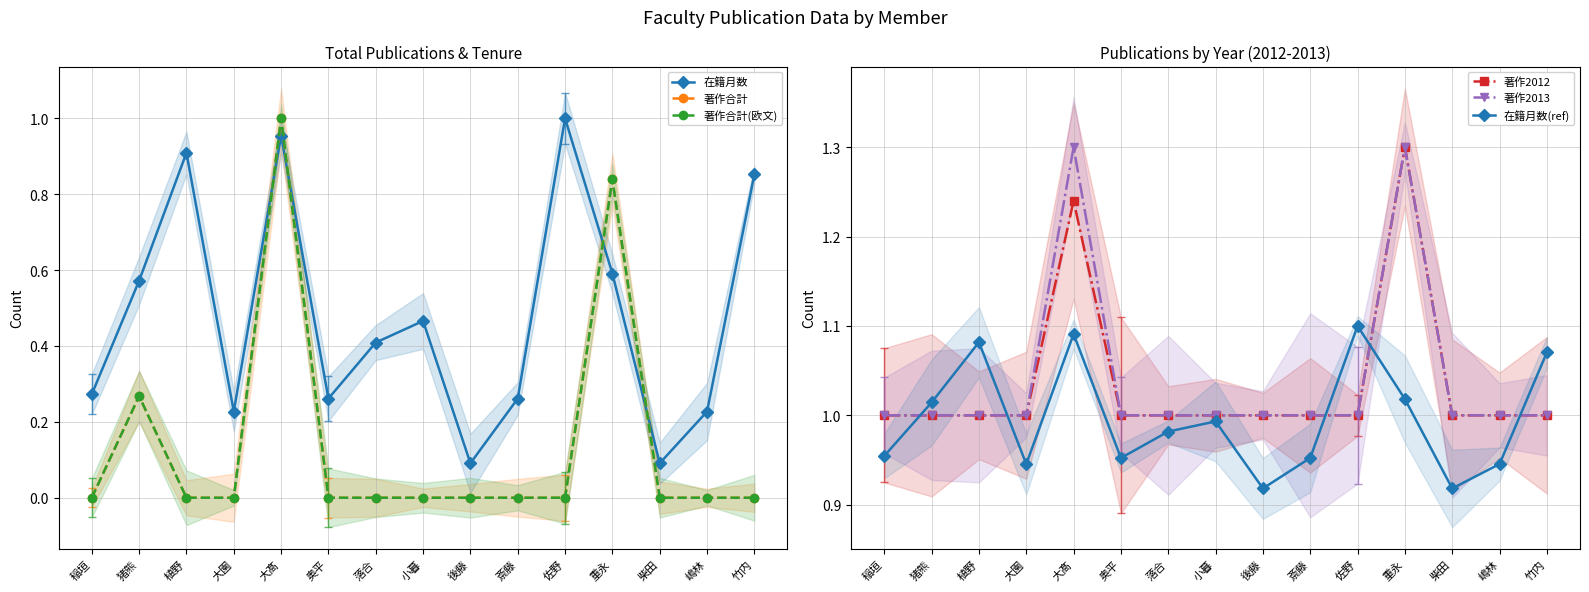

What is the value of the 著作2012 point at the 8th from the left?

1.0